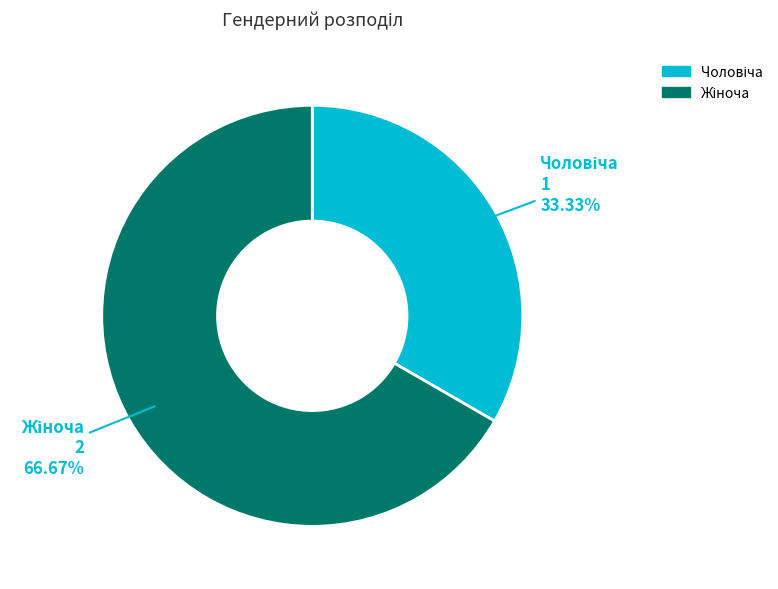

Does any single category account for the majority?

Yes